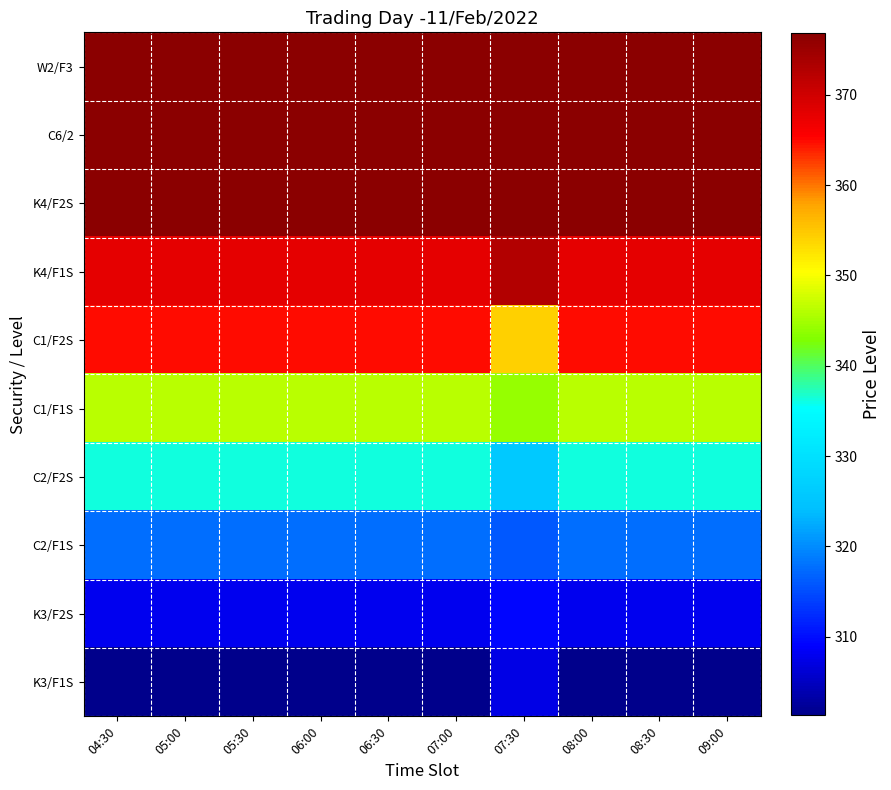

At how many categories does at least one series exceed 332?

10